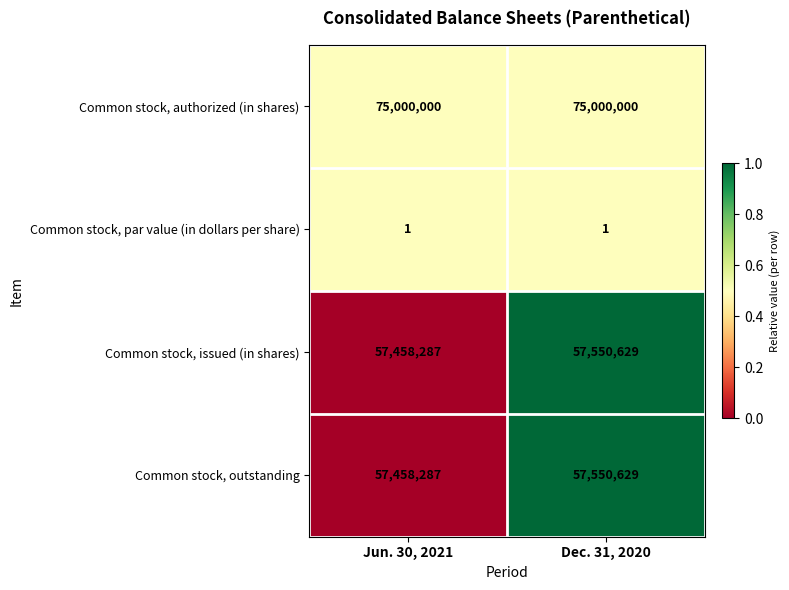

What is the sum of the Common stock, authorized (in shares) values at Jun. 30, 2021 and Dec. 31, 2020?

150000000